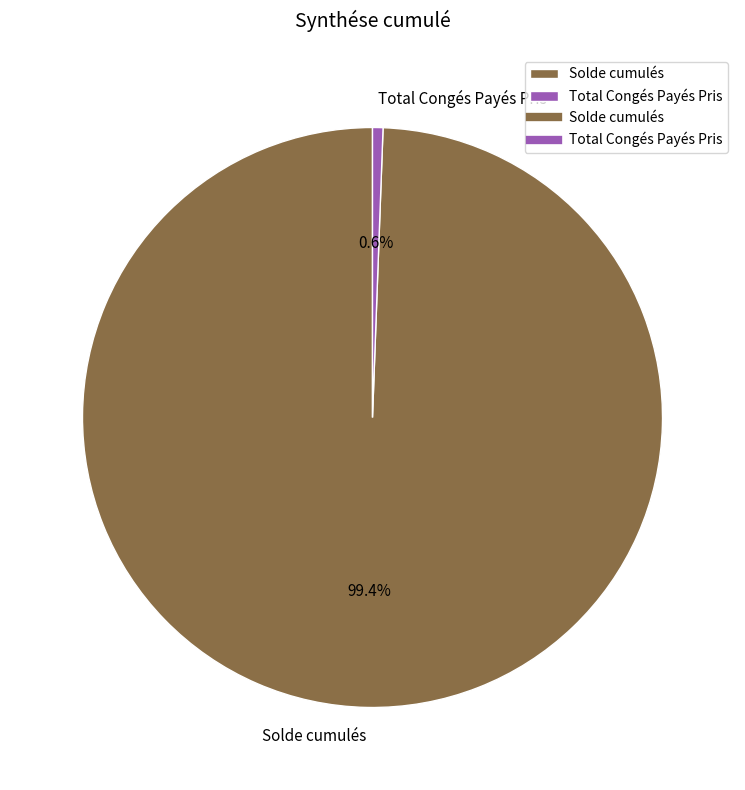

How many slices are in this pie chart?

2